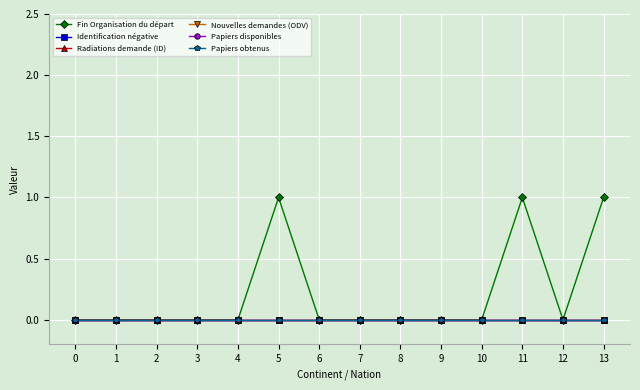

Does the chart have visible grid lines?

Yes